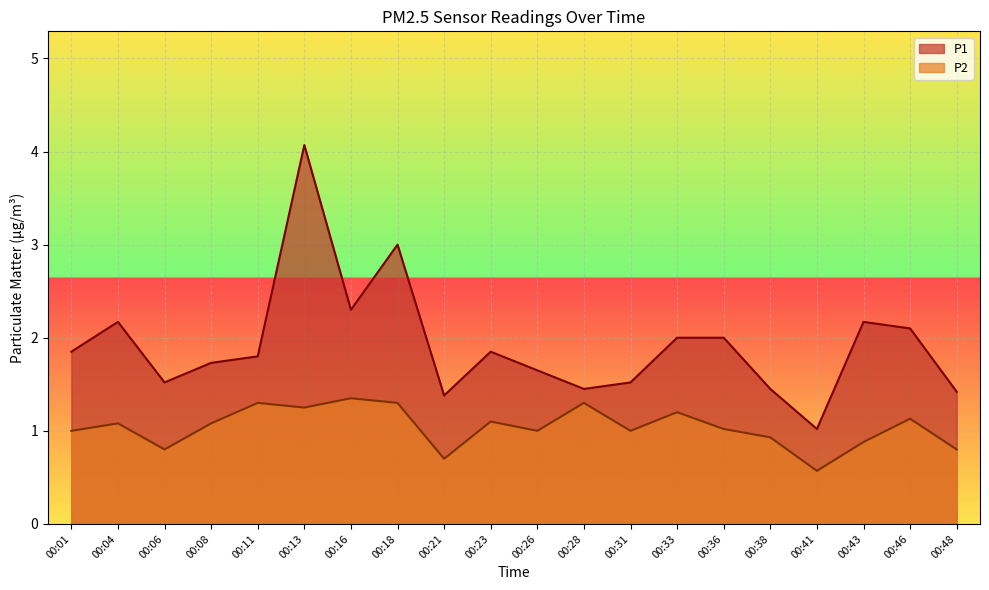

The value of P2 at 00:13 is 1.2. True or false?

True